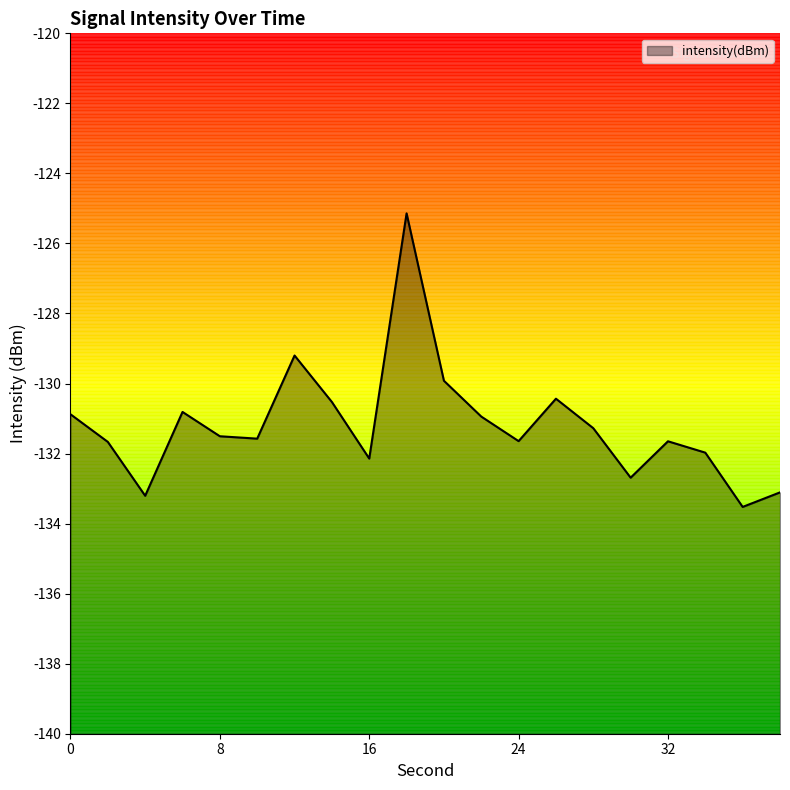

Reading left to right, list all the values displayed in this chart.

0=-130.9	2=-131.7	4=-133.2	6=-130.8	8=-131.5	10=-131.6	12=-129.2	14=-130.5	16=-132.1	18=-125.1	20=-129.9	22=-130.9	24=-131.6	26=-130.4	28=-131.3	30=-132.7	32=-131.6	34=-132.0	36=-133.5	38=-133.1